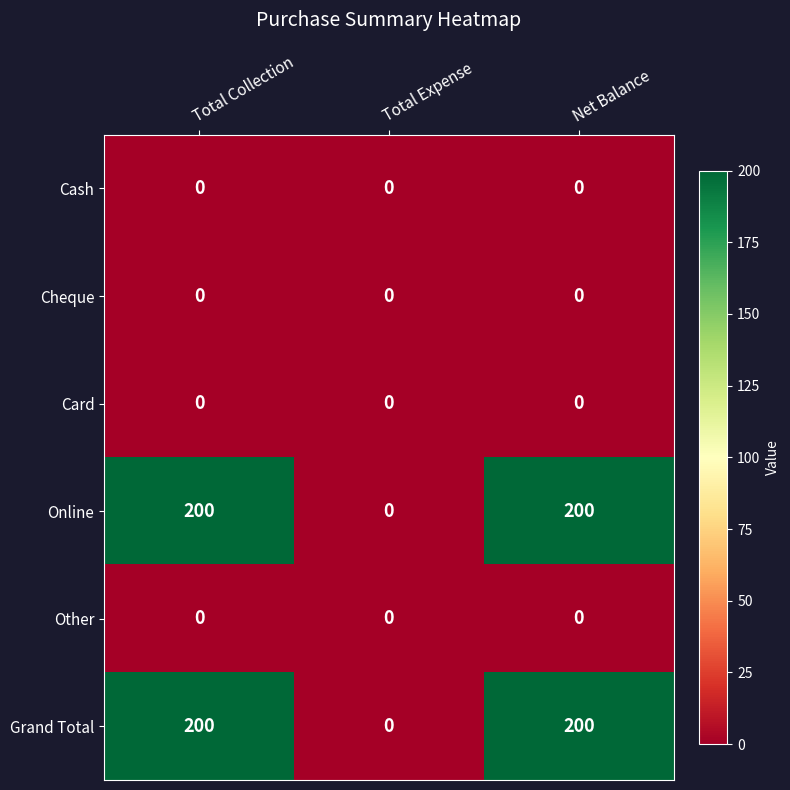

Is it true that Cash equals 0 at Net Balance?

True